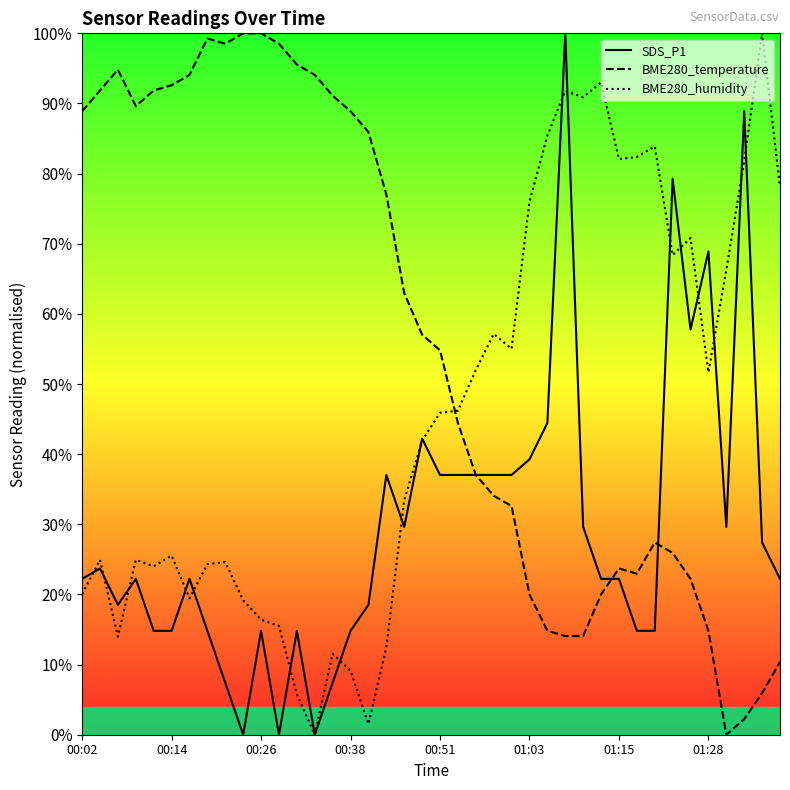

What is the highest value of the BME280_humidity series?

1.0